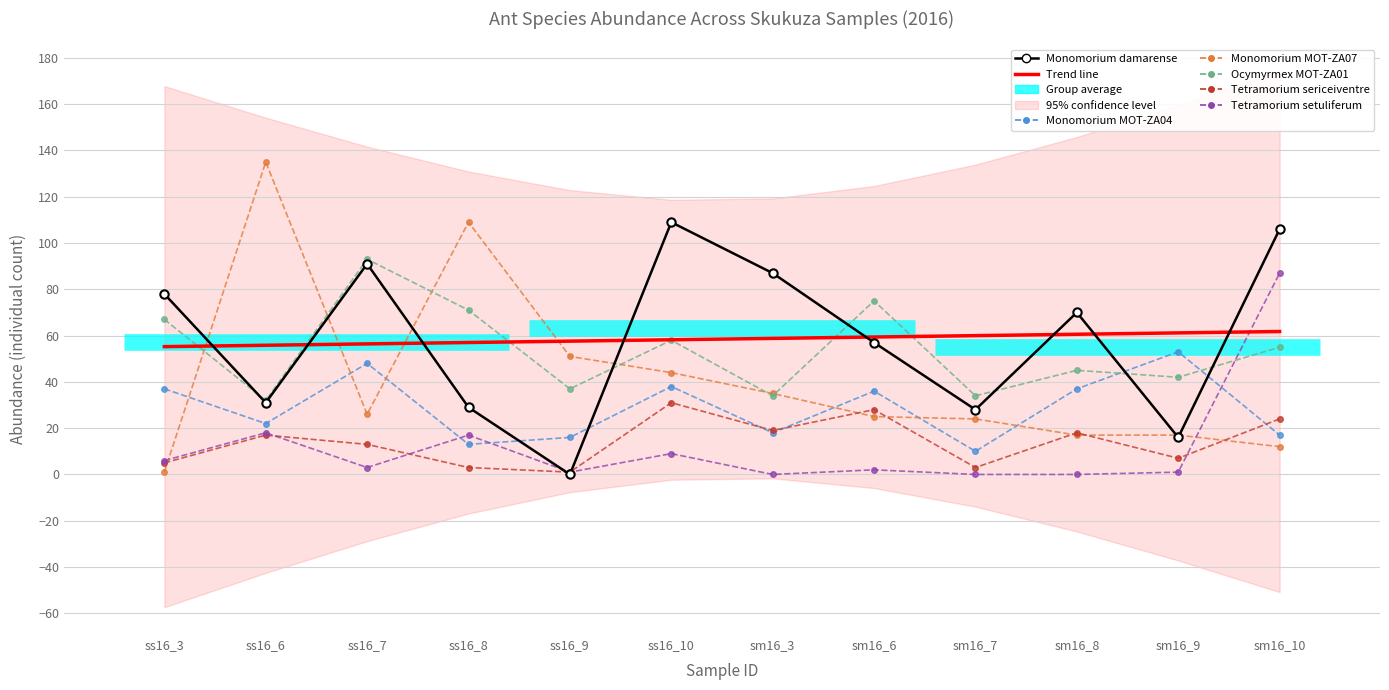

At how many categories does at least one series exceed 111?

1